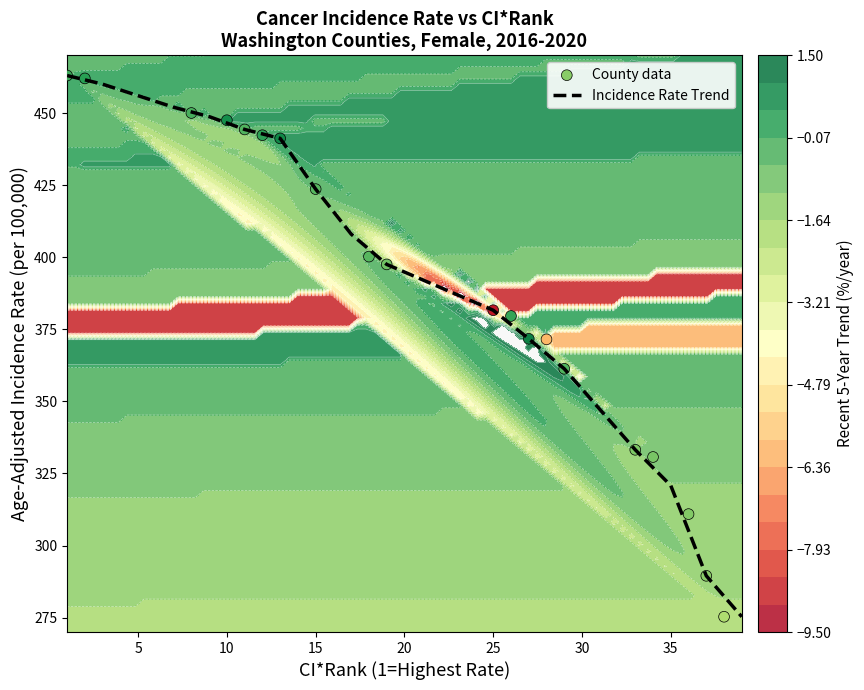

What is the highest value of the Incidence Rate Trend series?

463.0